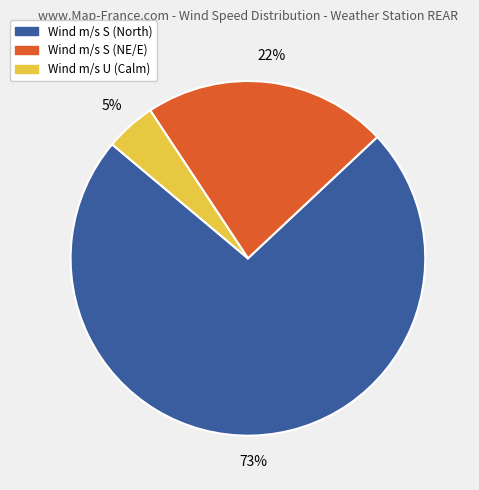

How many segments does this pie chart have?

3